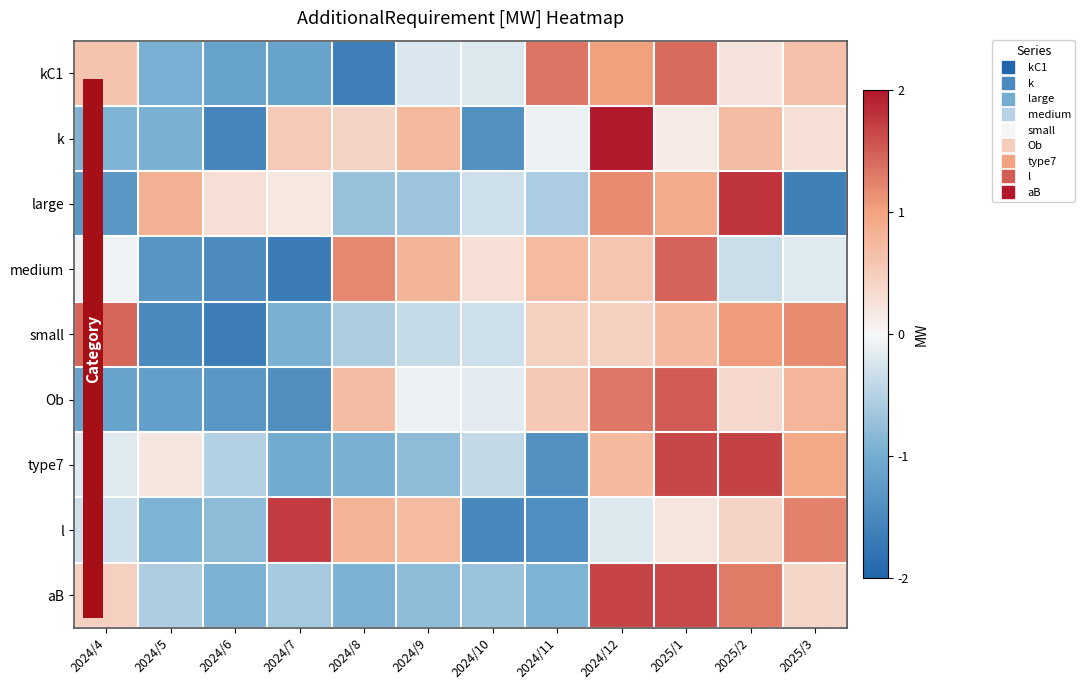

Rank the series at 2025/3 from highest to lowest value.

l, small, type7, Ob, kC1, aB, k, medium, large